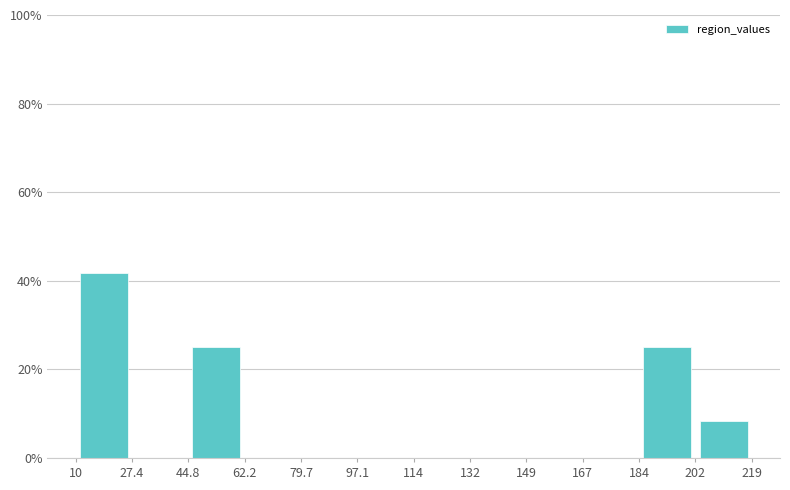

Which range on the x-axis has the tallest bar?

10 to 27.4